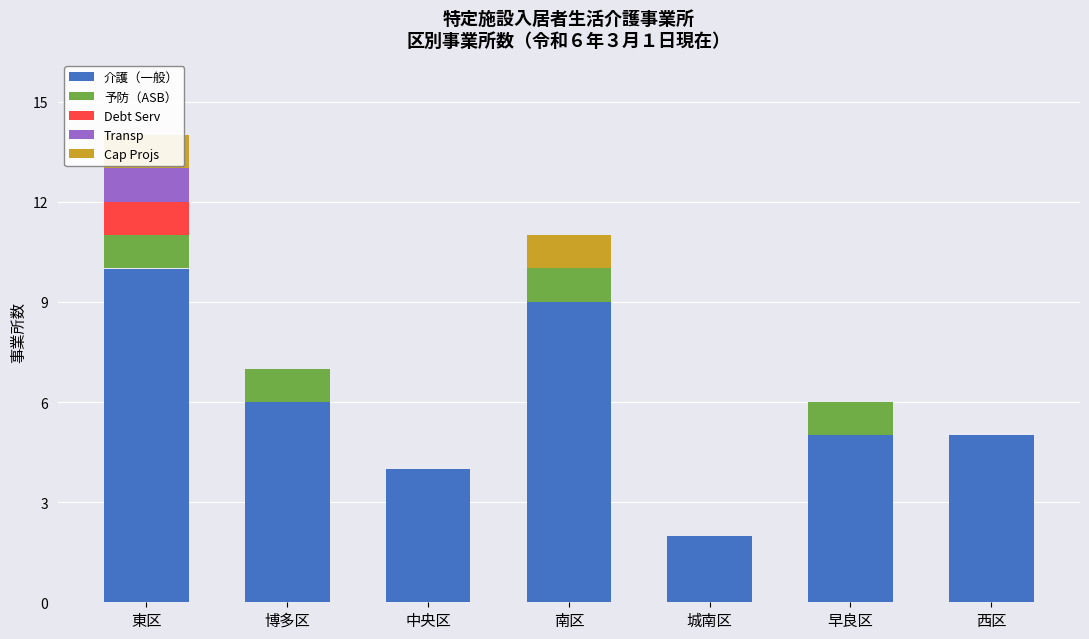

What is the sum of the Debt Serv values at 城南区 and 東区?

1